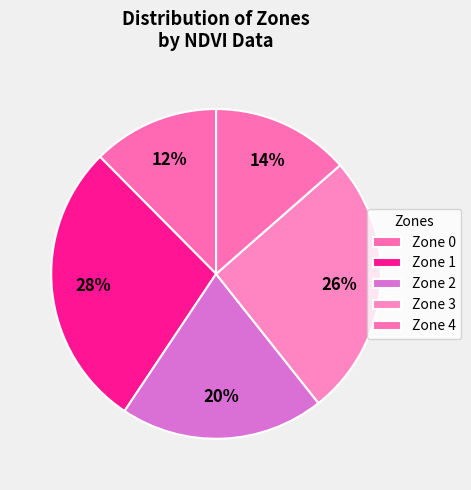

What is the largest slice in the pie chart?

Zone 1